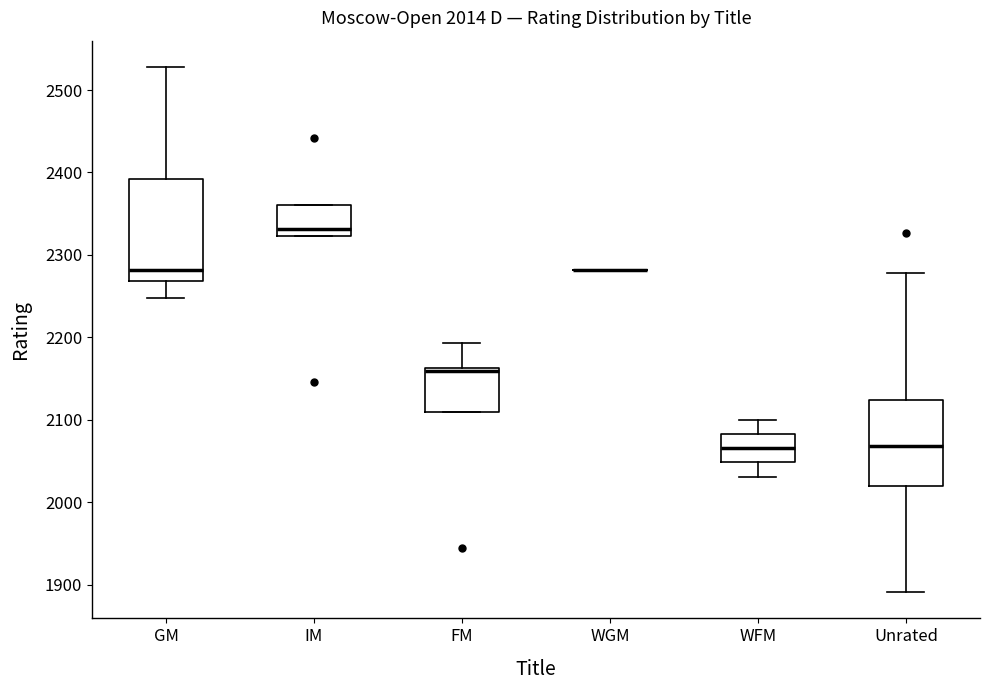

Comparing the boxes themselves (not the whiskers), which one is the tallest?

GM